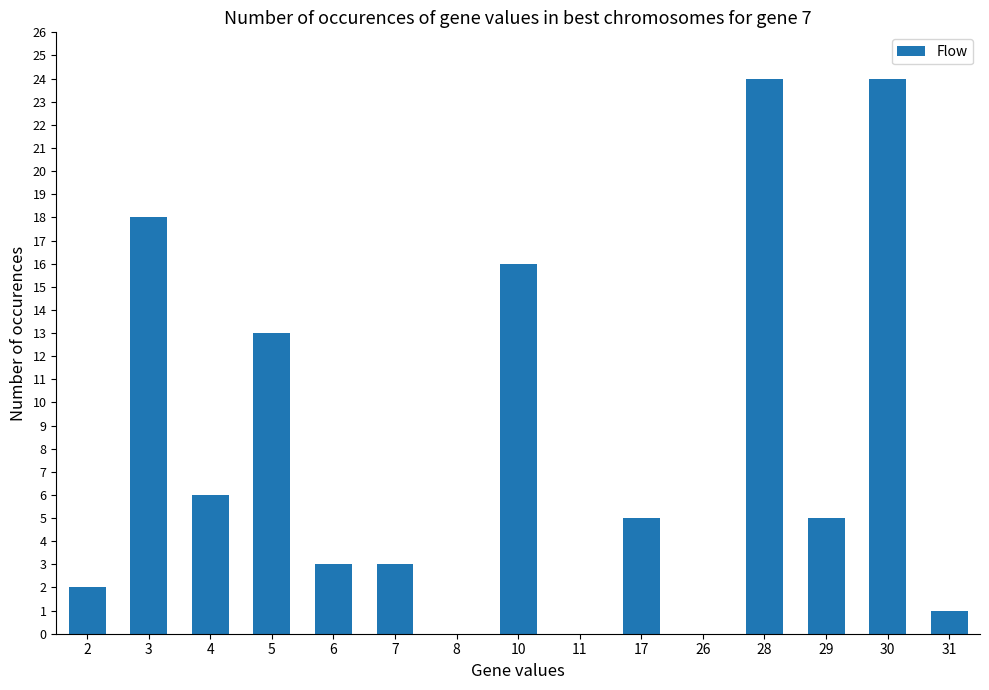

Reading right to left, what are all the values shown in this chart?

31=1	30=24	29=5	28=24	26=0	17=5	11=0	10=16	8=0	7=3	6=3	5=13	4=6	3=18	2=2